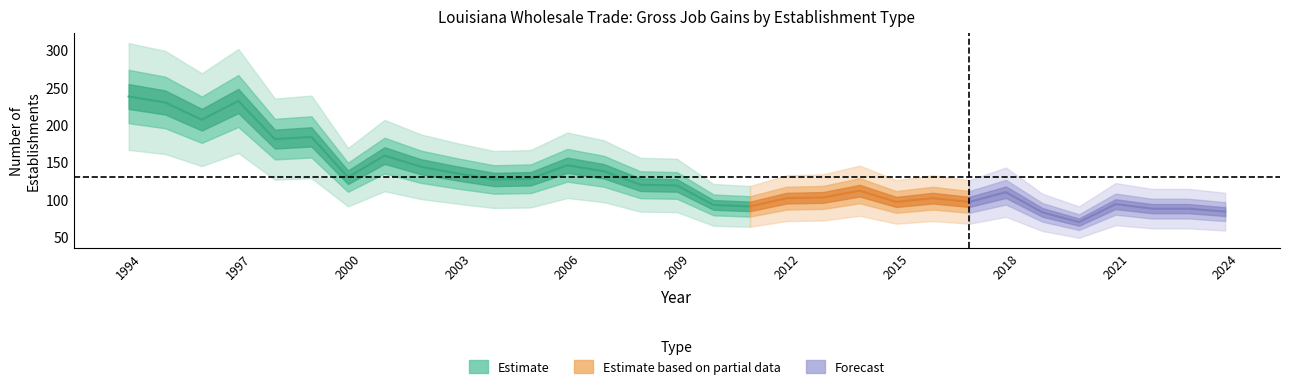

Which has a higher value, 2023 or 1998?

1998